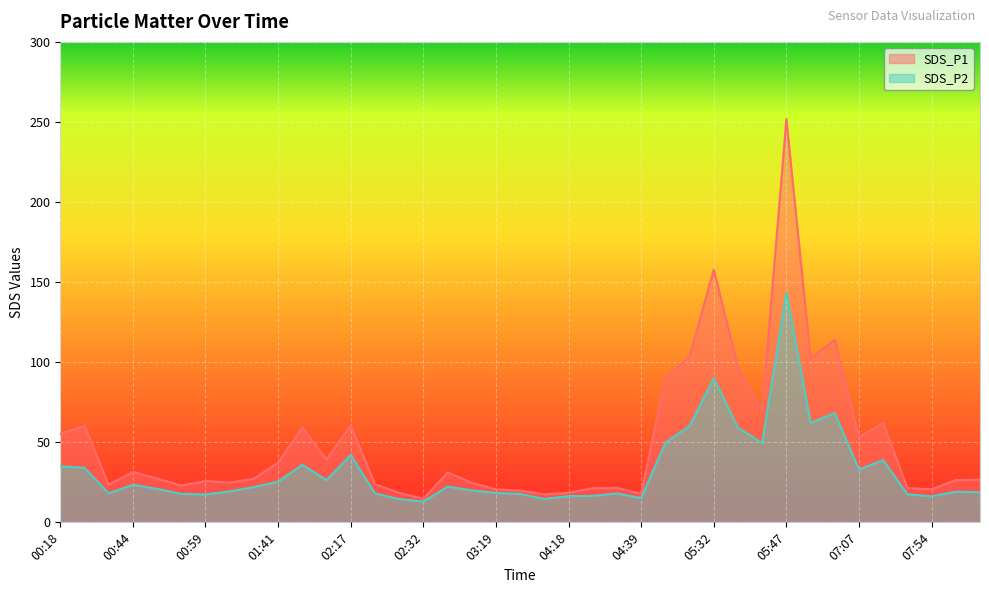

True or false: SDS_P2 has a value of 23.5 at 00:44.

True